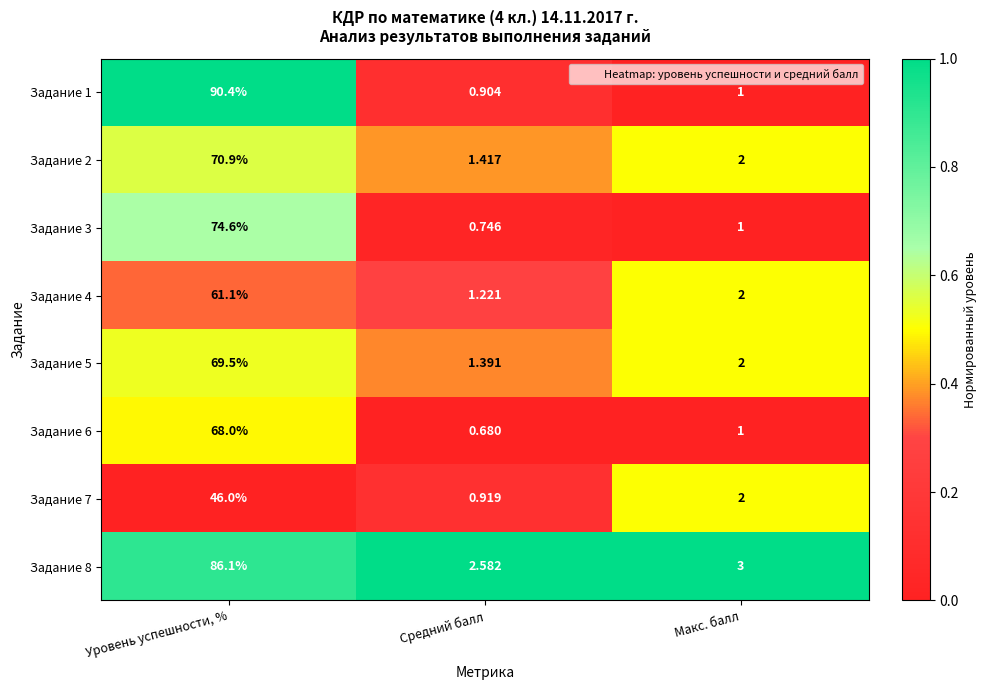

At how many categories does at least one series exceed 0?

3